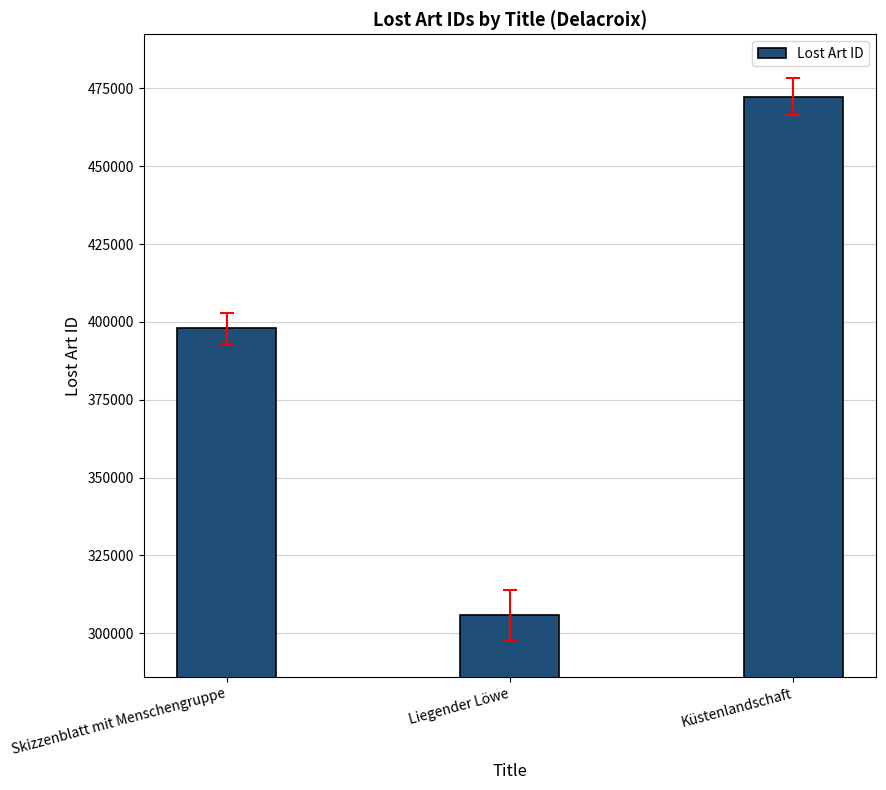

Are the bars grouped side by side (vs. stacked)?

No